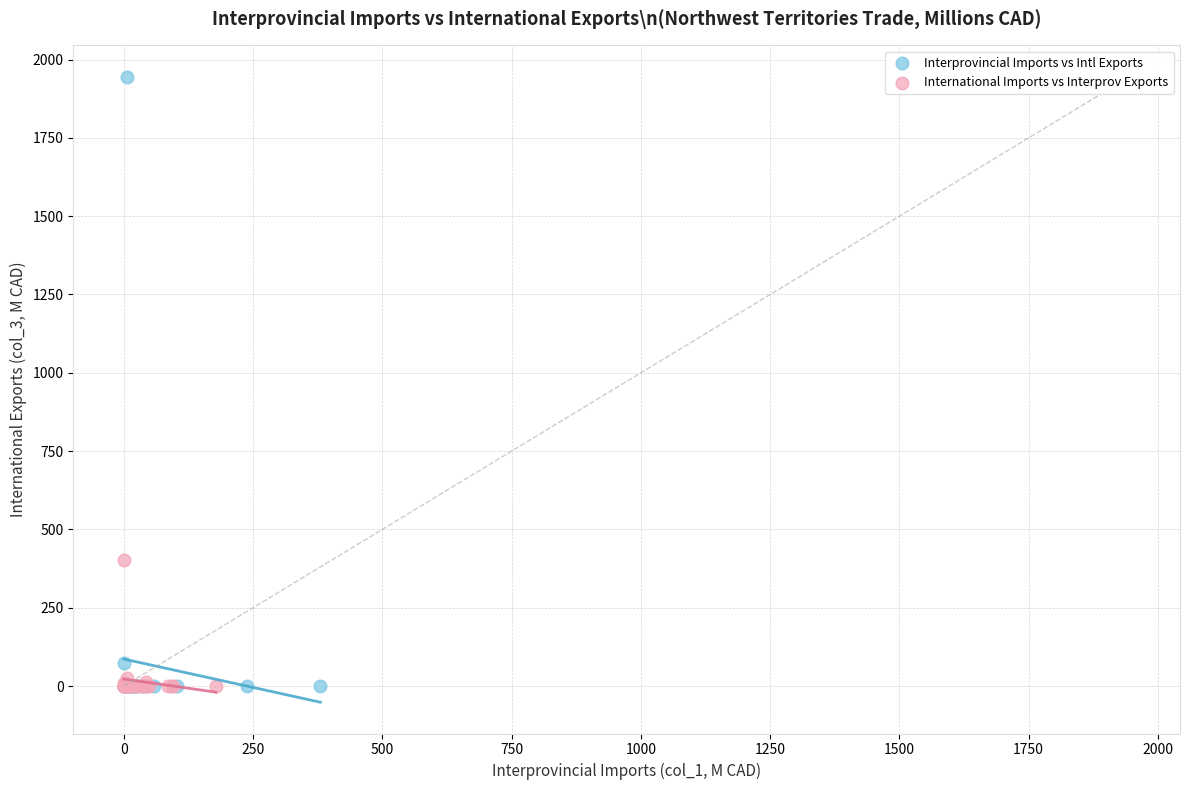

Which series contains the highest Y value?

Interprovincial Imports vs Intl Exports